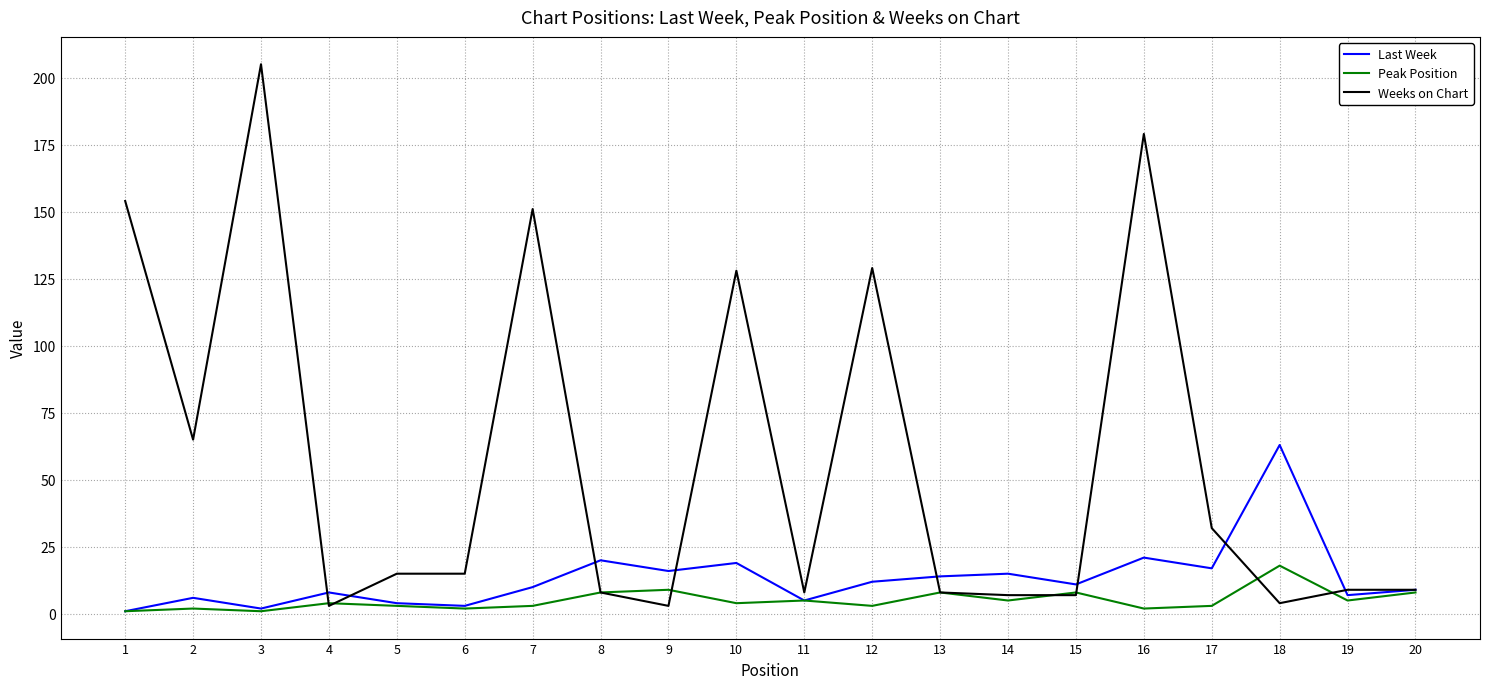

Which series has the largest total across all categories?

Weeks on Chart